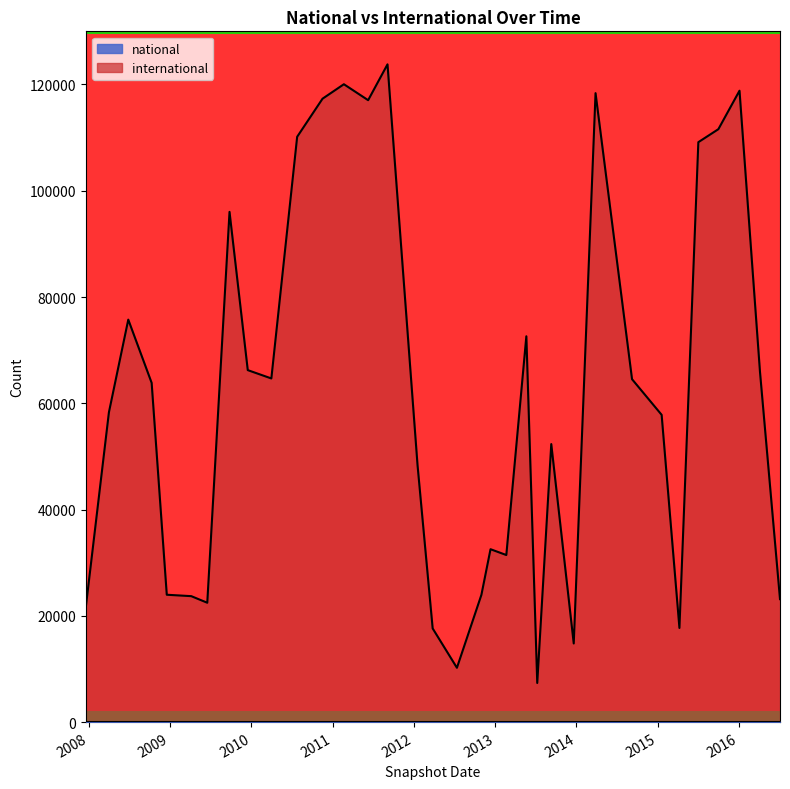

Count the number of categories in the chart.

34